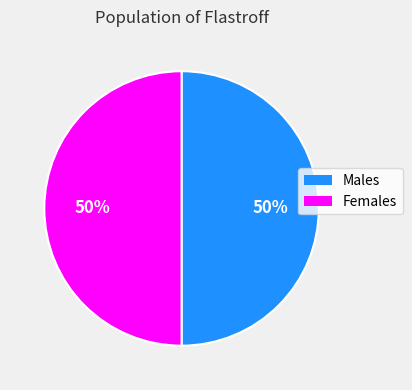

To the nearest percent, what is the average slice percentage?

50%